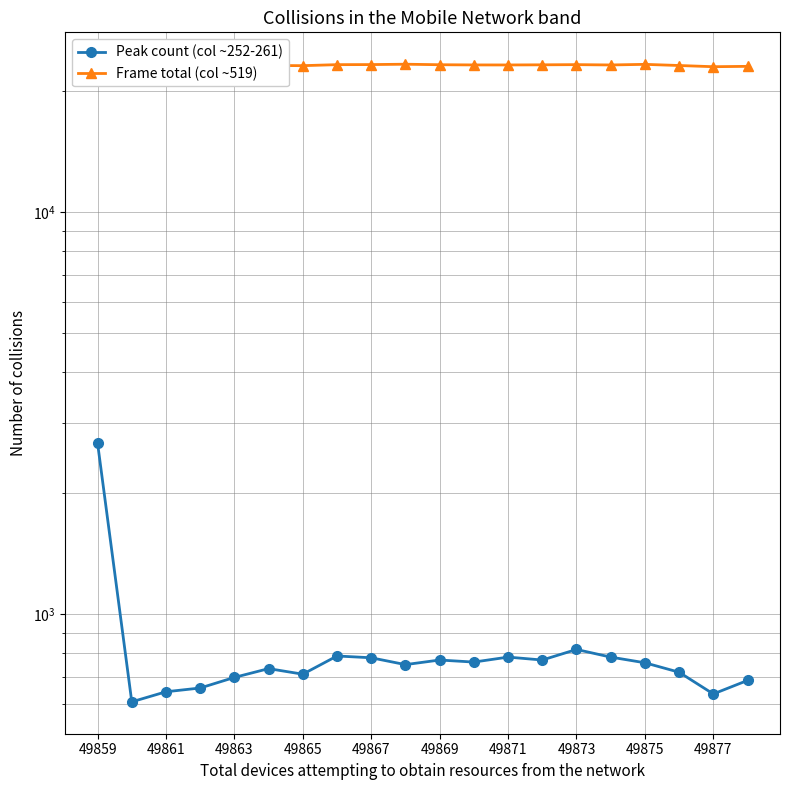

Reading right to left, extract all data points from this chart.

Peak count (col ~252-261): 685	634	718	758	783	818	770	783	761	770	750	780	788	710	733	697	656	642	606	2667
Frame total (col ~519): 23078	23030	23189	23343	23261	23305	23280	23261	23266	23292	23361	23312	23302	23168	23193	23098	23049	22920	22932	23193